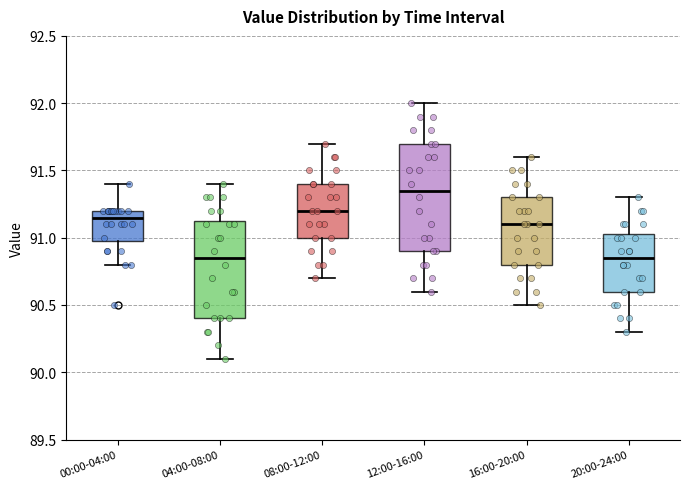

Where does the median line of the box for 20:00-24:00 sit on the y-axis? The values are not printed on the chart, so give them approximately, as read against the axis.

90.85